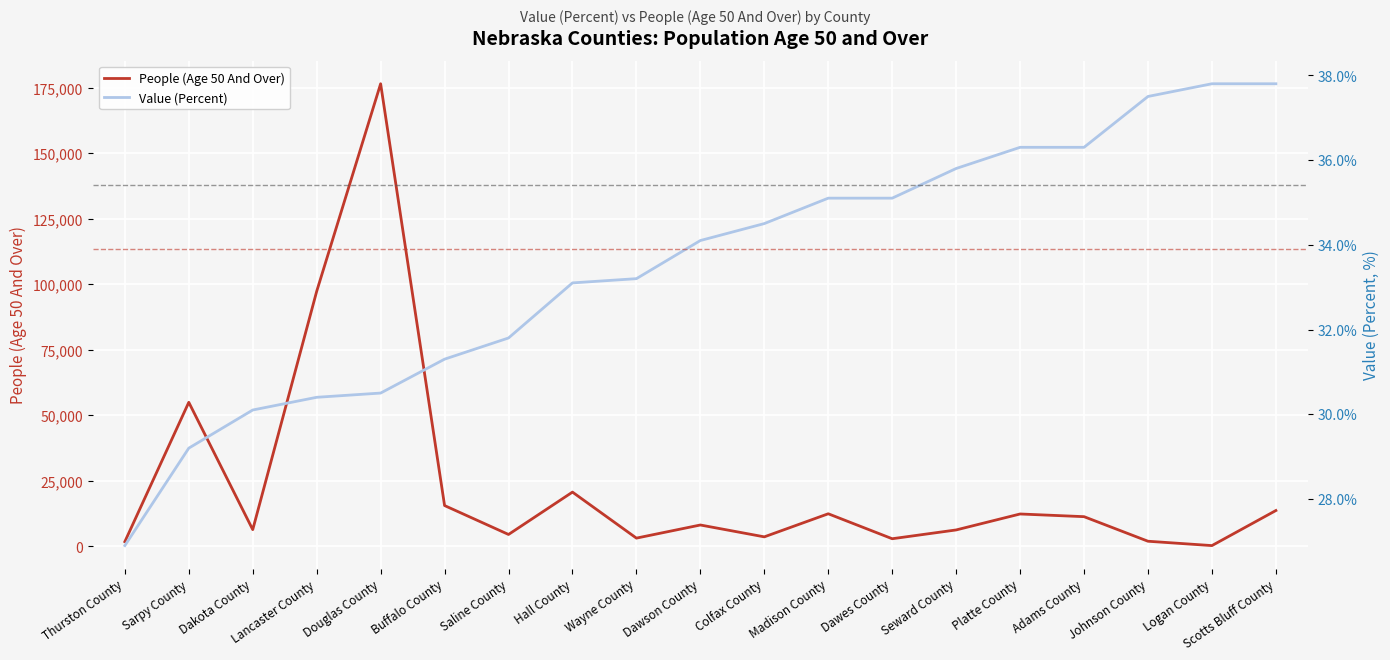

What is the value of the People (Age 50 And Over) point at the 19th from the left?

13710.0